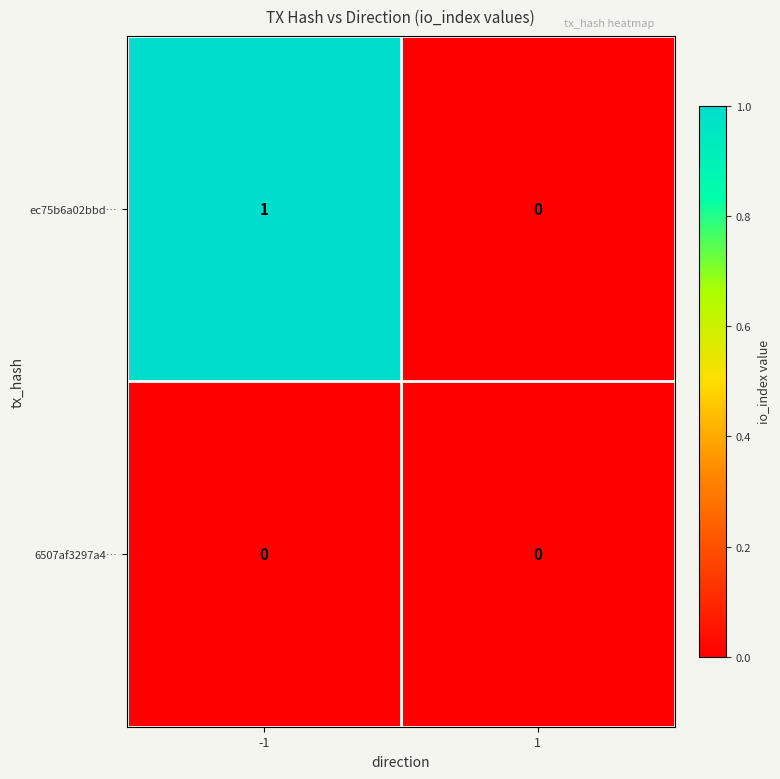

Is the value of 6507af3297a4… at 1 greater than the value of ec75b6a02bbd… at -1?

No